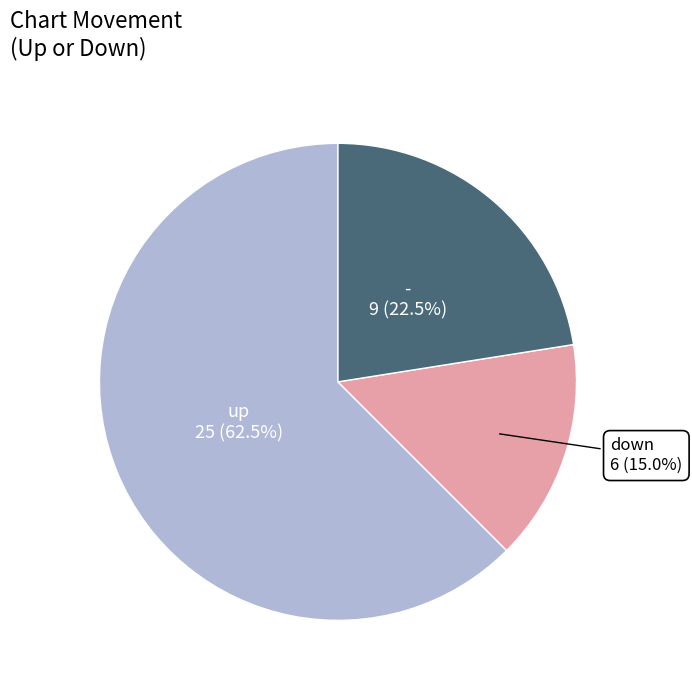

Rank the categories by value from highest to lowest.

up, -, down